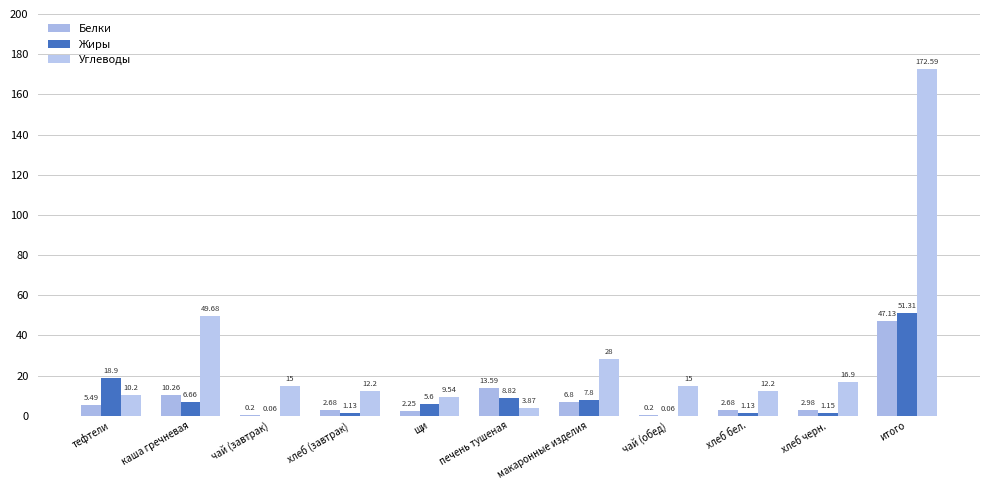

The value of Белки at тефтели is 5.5. True or false?

True